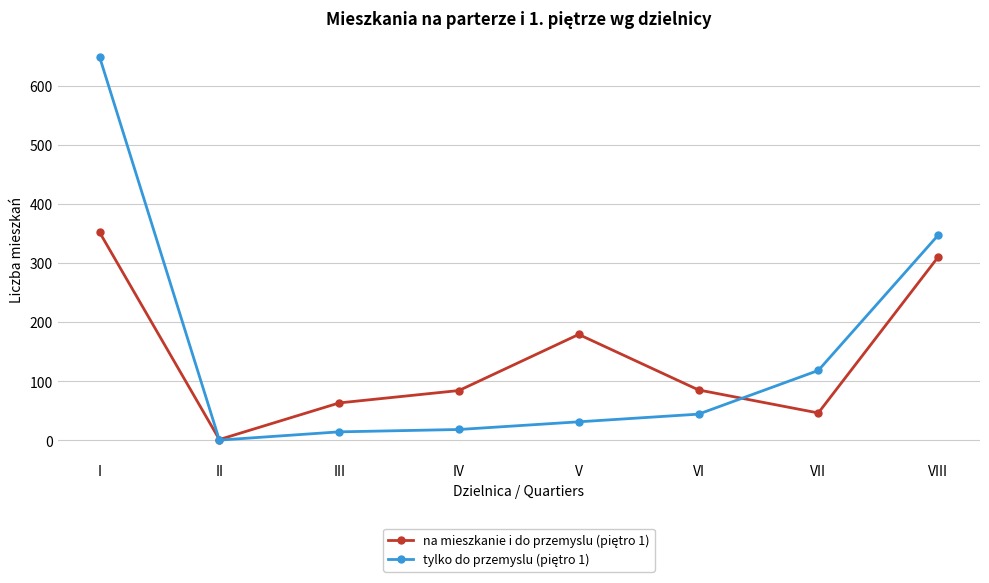

What is the total value across all series at V?

210